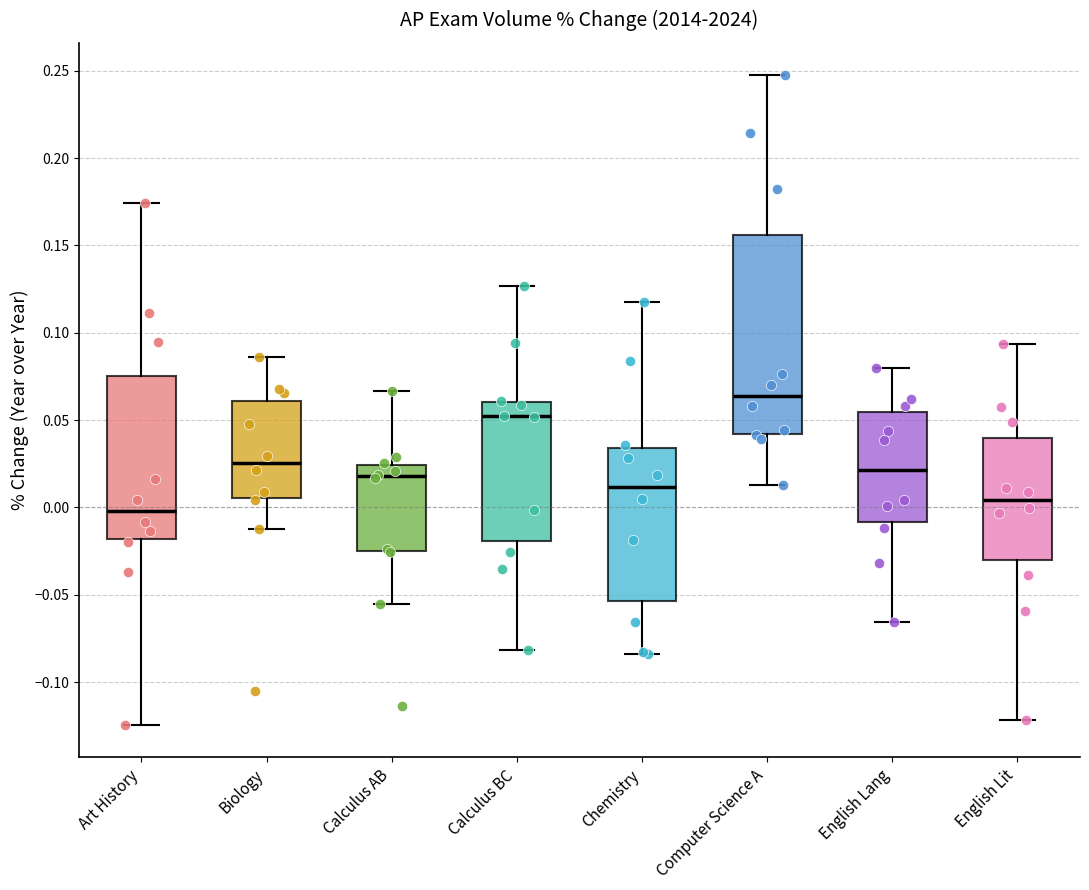

Reading left to right, read every box against the y-axis: the position of its median line, the range the box covers, and the ends of its whiskers. The values are not printed on the chart, so give them approximately, as read against the axis.

Art History: median 0.000, box -0.020 to 0.075, whiskers -0.125 to 0.175
Biology: median 0.025, box 0.005 to 0.060, whiskers -0.010 to 0.085
Calculus AB: median 0.020, box -0.025 to 0.025, whiskers -0.055 to 0.065
Calculus BC: median 0.050, box -0.020 to 0.060, whiskers -0.080 to 0.125
Chemistry: median 0.010, box -0.055 to 0.035, whiskers -0.085 to 0.120
Computer Science A: median 0.065, box 0.040 to 0.155, whiskers 0.015 to 0.245
English Lang: median 0.020, box -0.010 to 0.055, whiskers -0.065 to 0.080
English Lit: median 0.005, box -0.030 to 0.040, whiskers -0.120 to 0.095